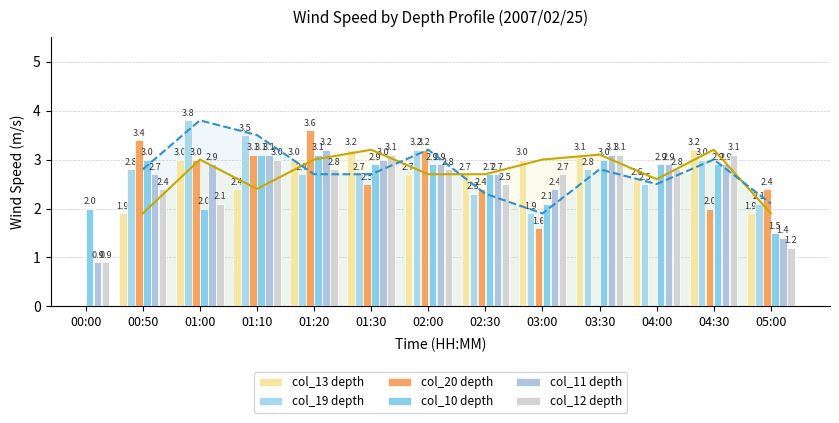

What is the sum of all col_11 depth values?

34.1